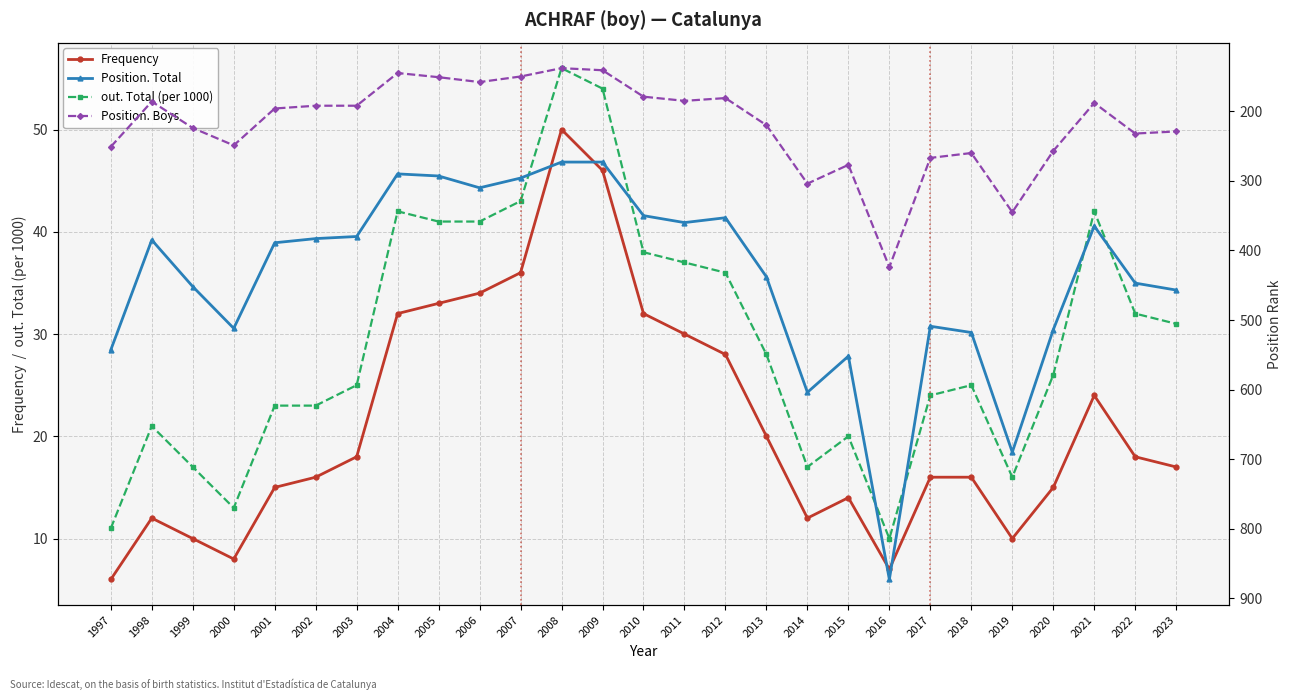

Where is the first local maximum for Position. Boys?

2000